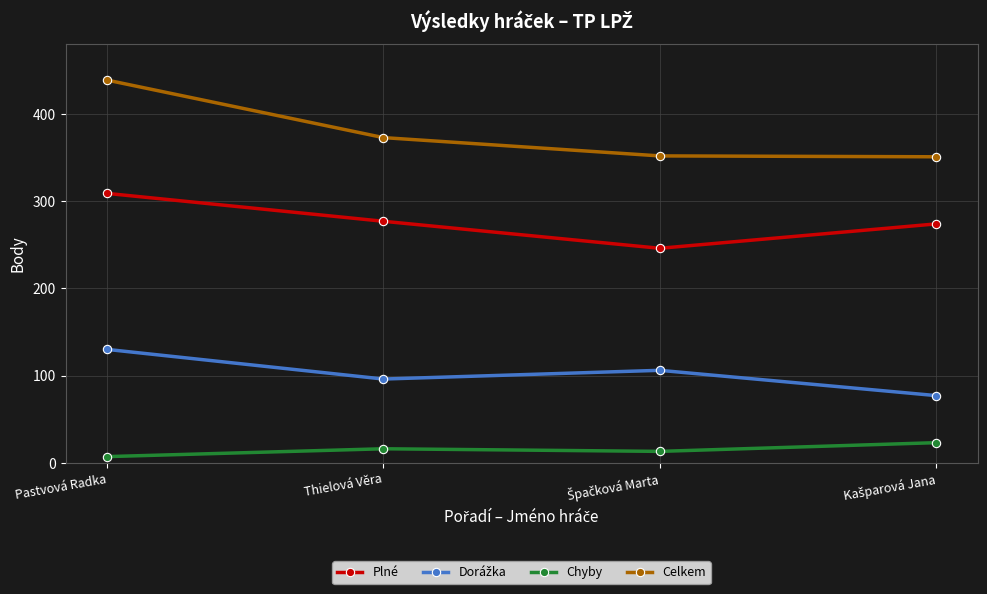

How many interior local valleys does the Plné series have?

1